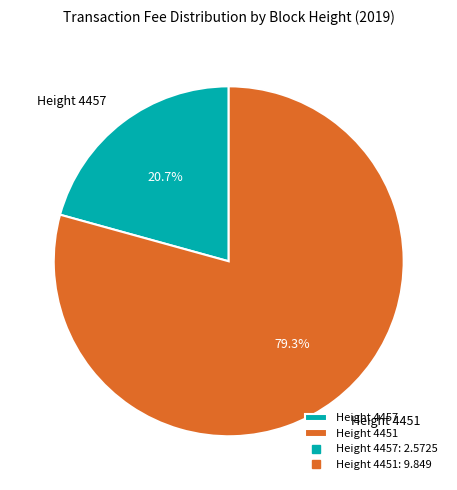

How many slices are in this pie chart?

2